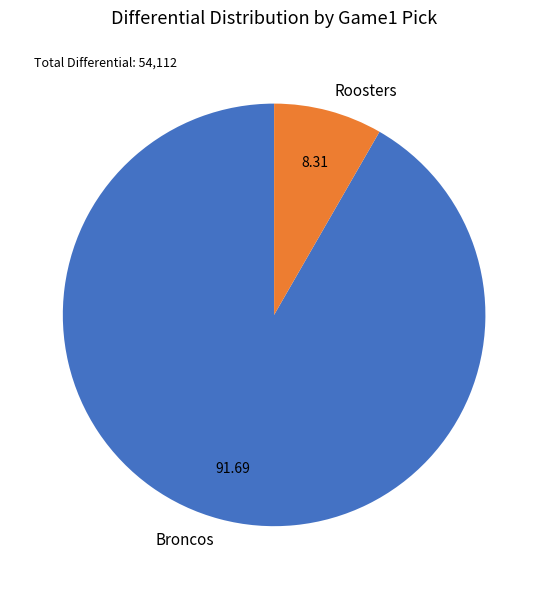

Which slice is the largest?

Broncos